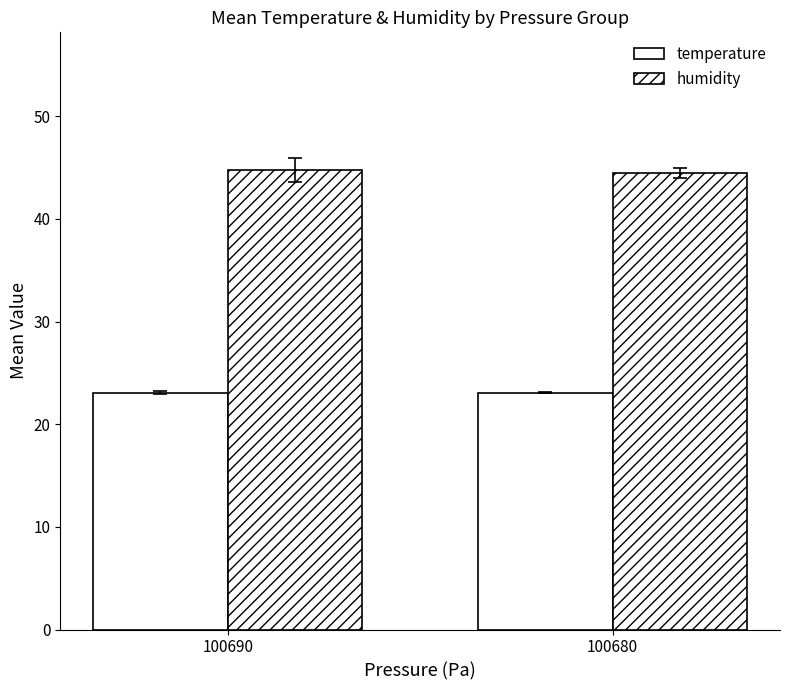

At how many categories does at least one series exceed 40?

2